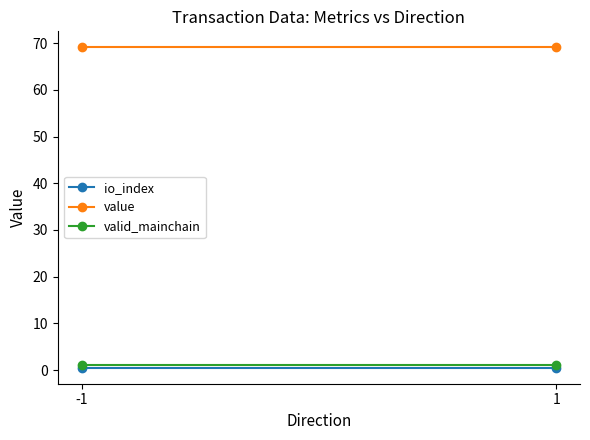

Reading right to left, extract all data points from this chart.

io_index: 1=0.5	-1=0.5
value: 1=69.1	-1=69.1
valid_mainchain: 1=1.0	-1=1.0